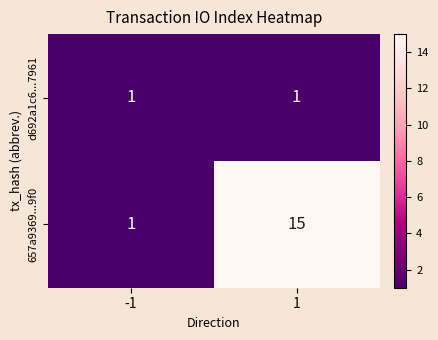

What is the sum of all 657a9369...9f0 values?

16